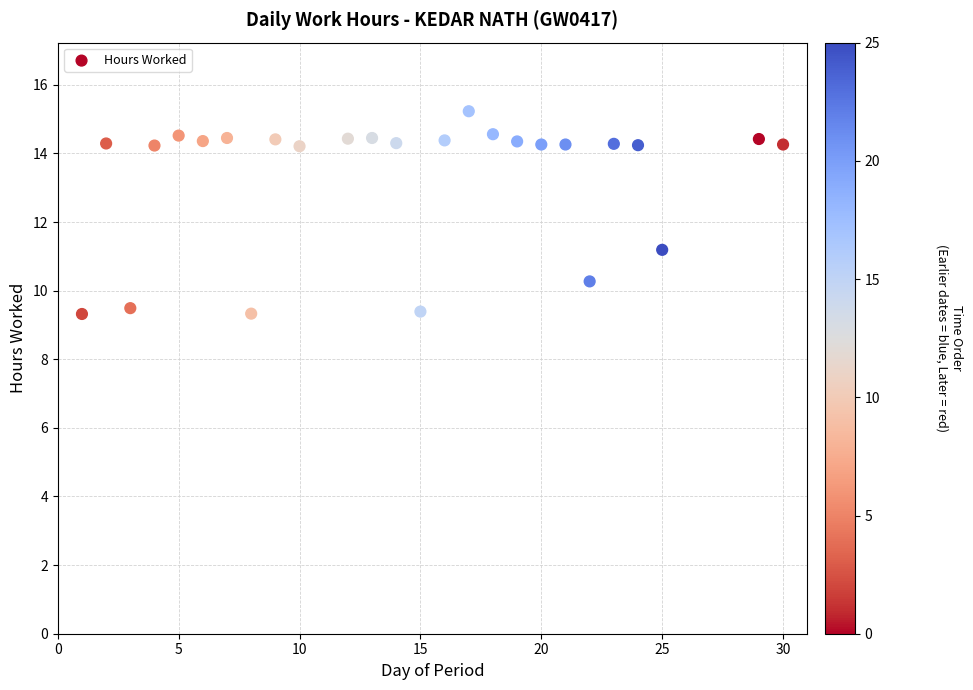

What Y value in the scatter plot is closest to 12?

11.2